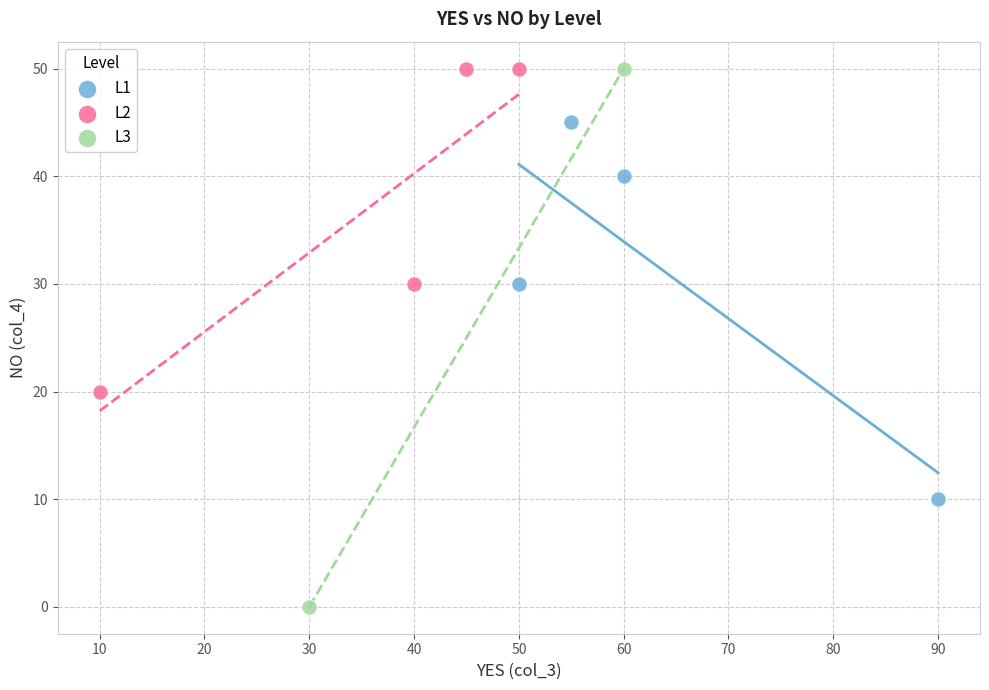

What are all the series names shown in the legend?

L1, L2, L3